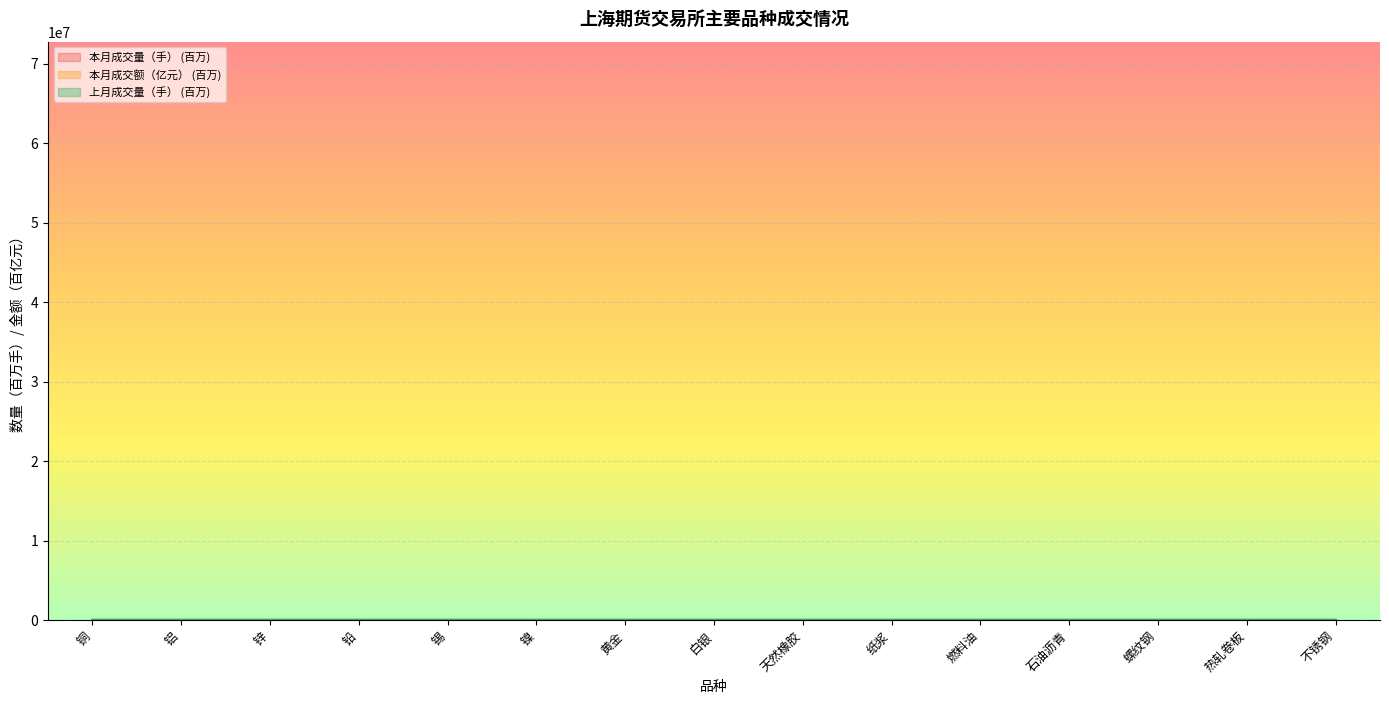

What is the average value of the 本月成交量（手） series?

17.4